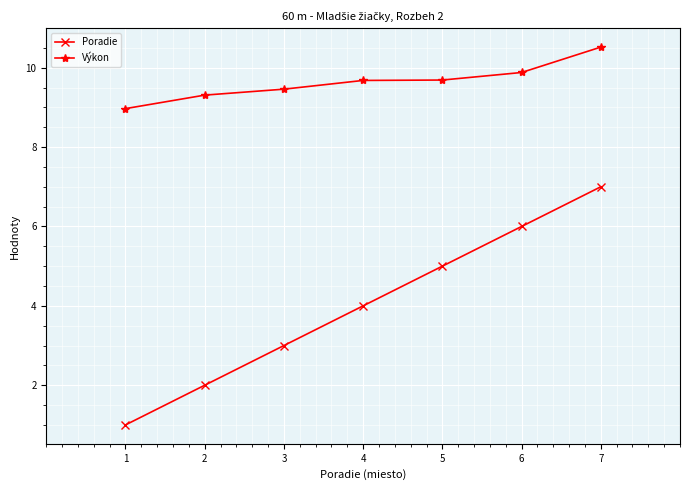

Which series has the widest spread of values?

Poradie